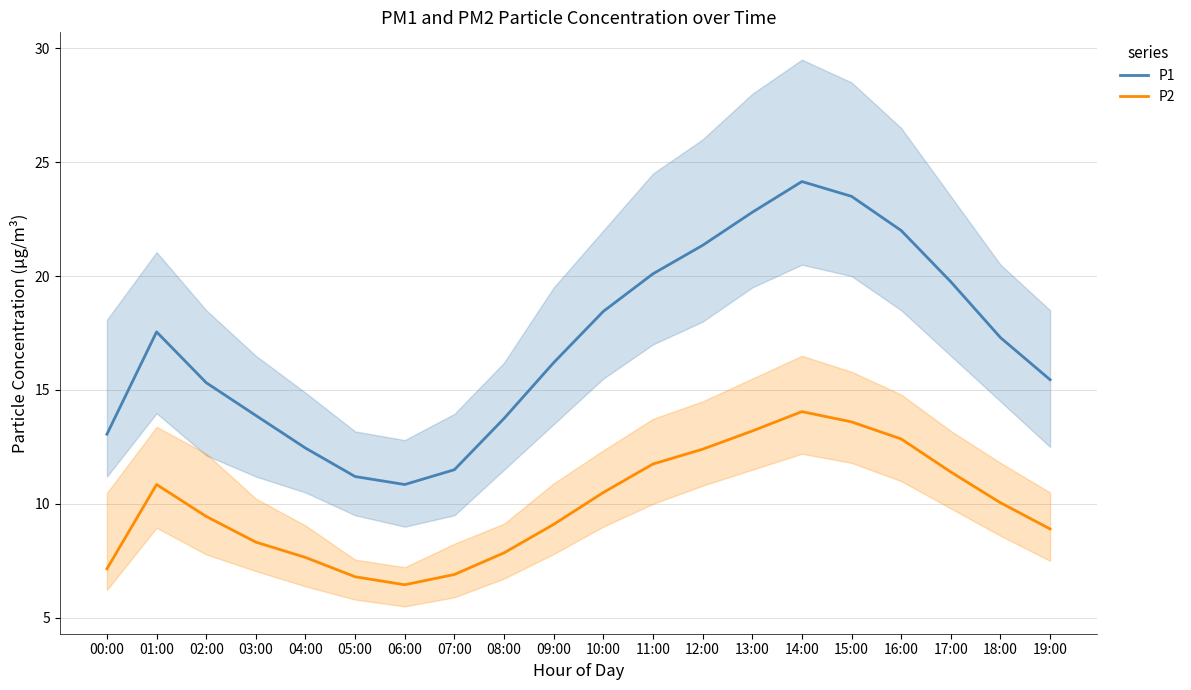

Is the value of P2 at 19:00 greater than the value of P1 at 04:00?

No